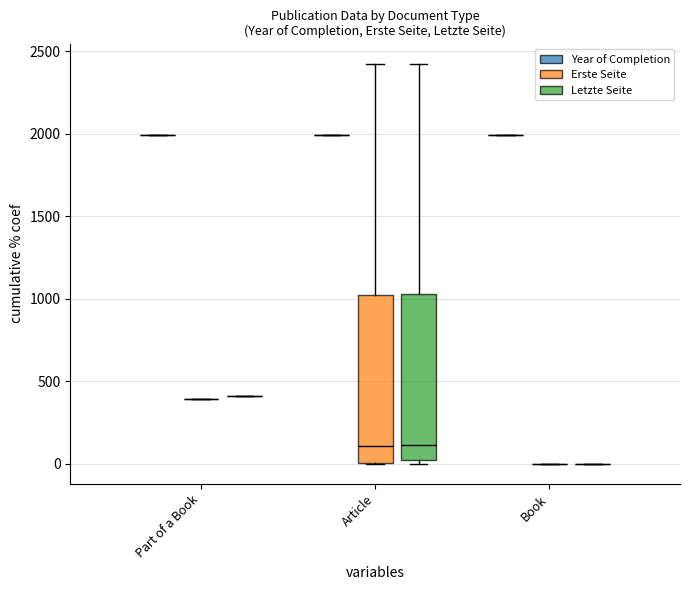

Which series has the largest total across all categories?

Year of Completion